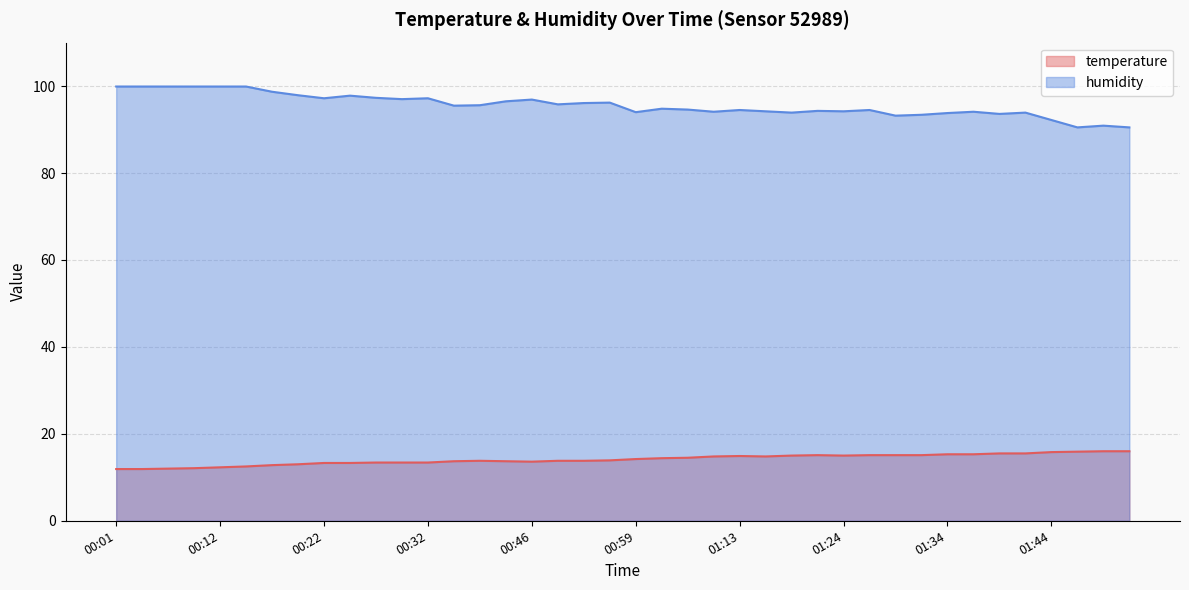

List the labels in order of humidity value, smallest first.

01:47, 01:52, 01:49, 01:44, 01:29, 01:32, 01:39, 01:34, 01:19, 01:42, 00:59, 01:07, 01:37, 01:16, 01:24, 01:21, 01:13, 01:26, 01:04, 01:01, 00:38, 00:41, 00:48, 00:50, 00:53, 00:43, 00:46, 00:30, 00:22, 00:32, 00:27, 00:25, 00:20, 00:17, 00:01, 00:04, 00:06, 00:09, 00:12, 00:14